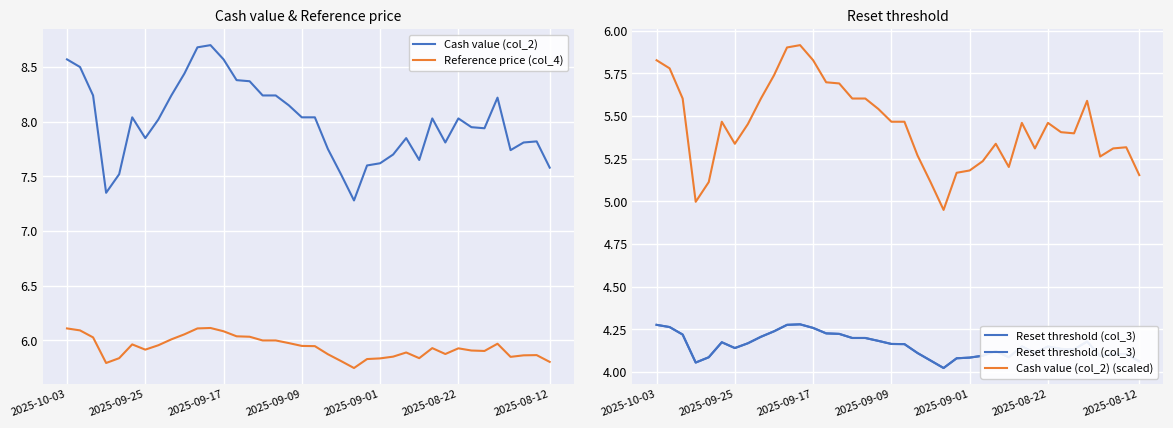

True or false: Reference price (col_4) and Cash value (col_2) intersect in this chart.

False